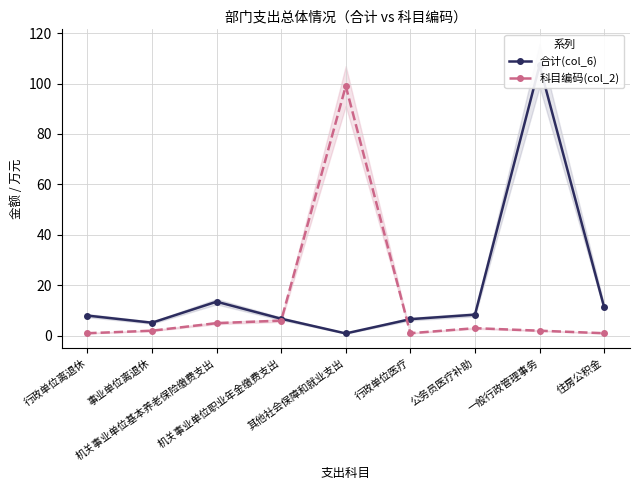

At which category does 合计(col_6) reach its first local peak?

机关事业单位基本养老保险缴费支出